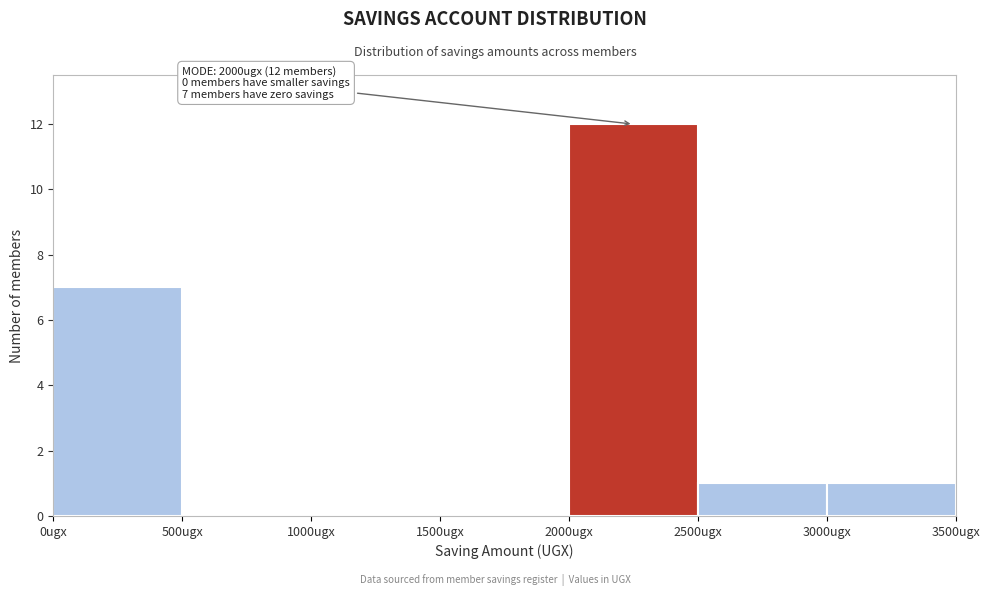

Over which range of the x-axis is the bar tallest?

2000 to 2500